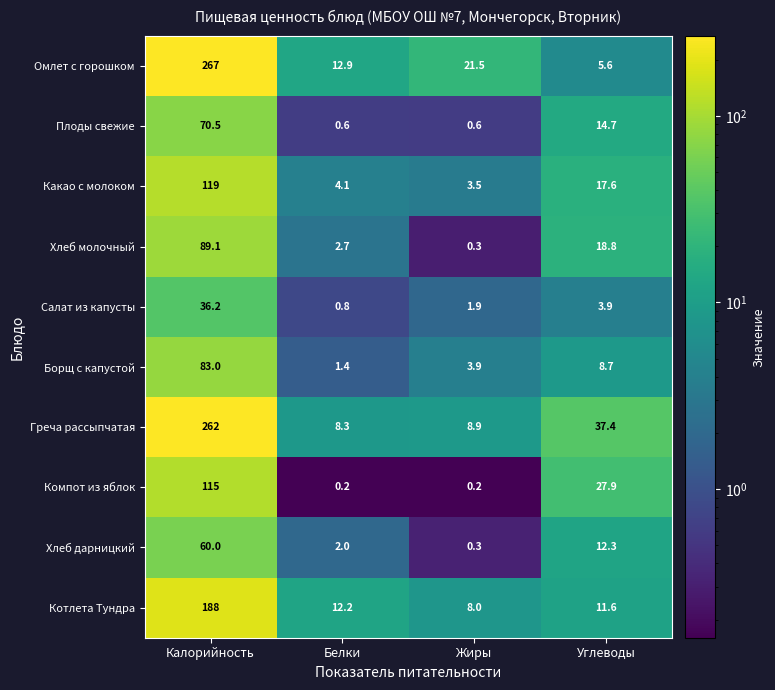

What is the spread (max minus min) of values at Калорийность?

230.8